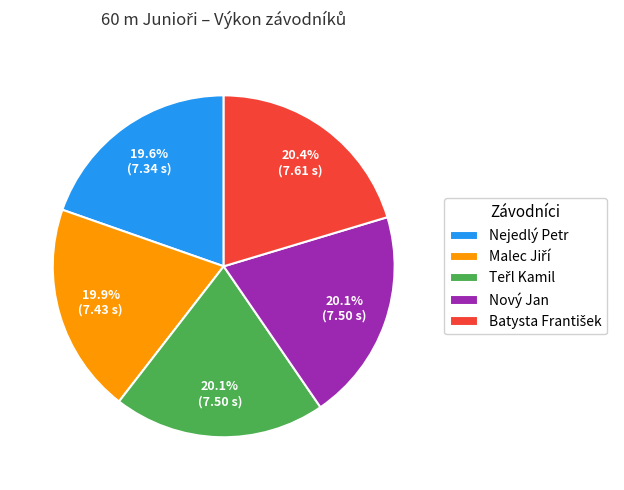

What percentage is NOT represented by Nejedlý Petr?

80.4%